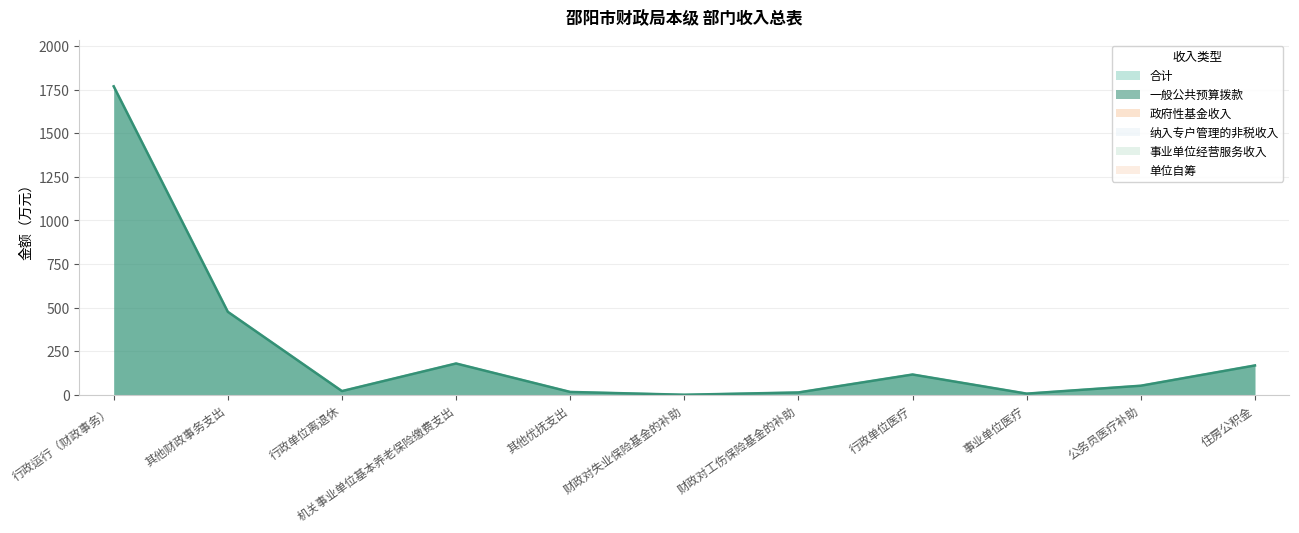

Reading left to right, transcribe all the data shown in this chart.

合计: 行政运行（财政事务）=1769.2	其他财政事务支出=476.0	行政单位离退休=21.3	机关事业单位基本养老保险缴费支出=179.6	其他优抚支出=16.4	财政对失业保险基金的补助=0.3	财政对工伤保险基金的补助=13.5	行政单位医疗=116.4	事业单位医疗=6.8	公务员医疗补助=52.1	住房公积金=168.4
一般公共预算拨款: 行政运行（财政事务）=1769.2	其他财政事务支出=476.0	行政单位离退休=21.3	机关事业单位基本养老保险缴费支出=179.6	其他优抚支出=16.4	财政对失业保险基金的补助=0.3	财政对工伤保险基金的补助=13.5	行政单位医疗=116.4	事业单位医疗=6.8	公务员医疗补助=52.1	住房公积金=168.4
政府性基金收入: 行政运行（财政事务）=0.0	其他财政事务支出=0.0	行政单位离退休=0.0	机关事业单位基本养老保险缴费支出=0.0	其他优抚支出=0.0	财政对失业保险基金的补助=0.0	财政对工伤保险基金的补助=0.0	行政单位医疗=0.0	事业单位医疗=0.0	公务员医疗补助=0.0	住房公积金=0.0
纳入专户管理的非税收入: 行政运行（财政事务）=0.0	其他财政事务支出=0.0	行政单位离退休=0.0	机关事业单位基本养老保险缴费支出=0.0	其他优抚支出=0.0	财政对失业保险基金的补助=0.0	财政对工伤保险基金的补助=0.0	行政单位医疗=0.0	事业单位医疗=0.0	公务员医疗补助=0.0	住房公积金=0.0
事业单位经营服务收入: 行政运行（财政事务）=0.0	其他财政事务支出=0.0	行政单位离退休=0.0	机关事业单位基本养老保险缴费支出=0.0	其他优抚支出=0.0	财政对失业保险基金的补助=0.0	财政对工伤保险基金的补助=0.0	行政单位医疗=0.0	事业单位医疗=0.0	公务员医疗补助=0.0	住房公积金=0.0
单位自筹: 行政运行（财政事务）=0.0	其他财政事务支出=0.0	行政单位离退休=0.0	机关事业单位基本养老保险缴费支出=0.0	其他优抚支出=0.0	财政对失业保险基金的补助=0.0	财政对工伤保险基金的补助=0.0	行政单位医疗=0.0	事业单位医疗=0.0	公务员医疗补助=0.0	住房公积金=0.0